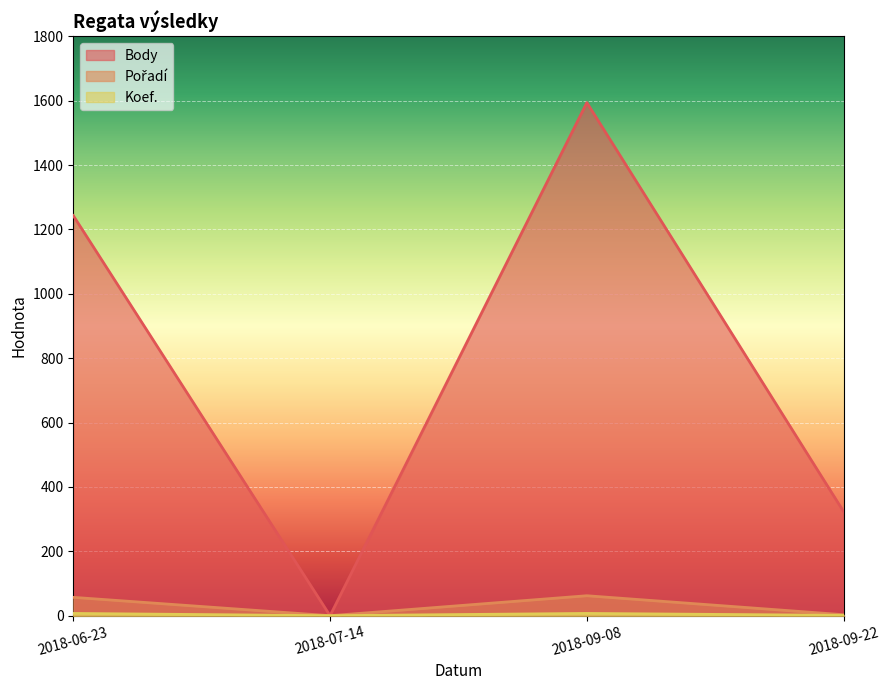

Which series has the widest spread of values?

Body